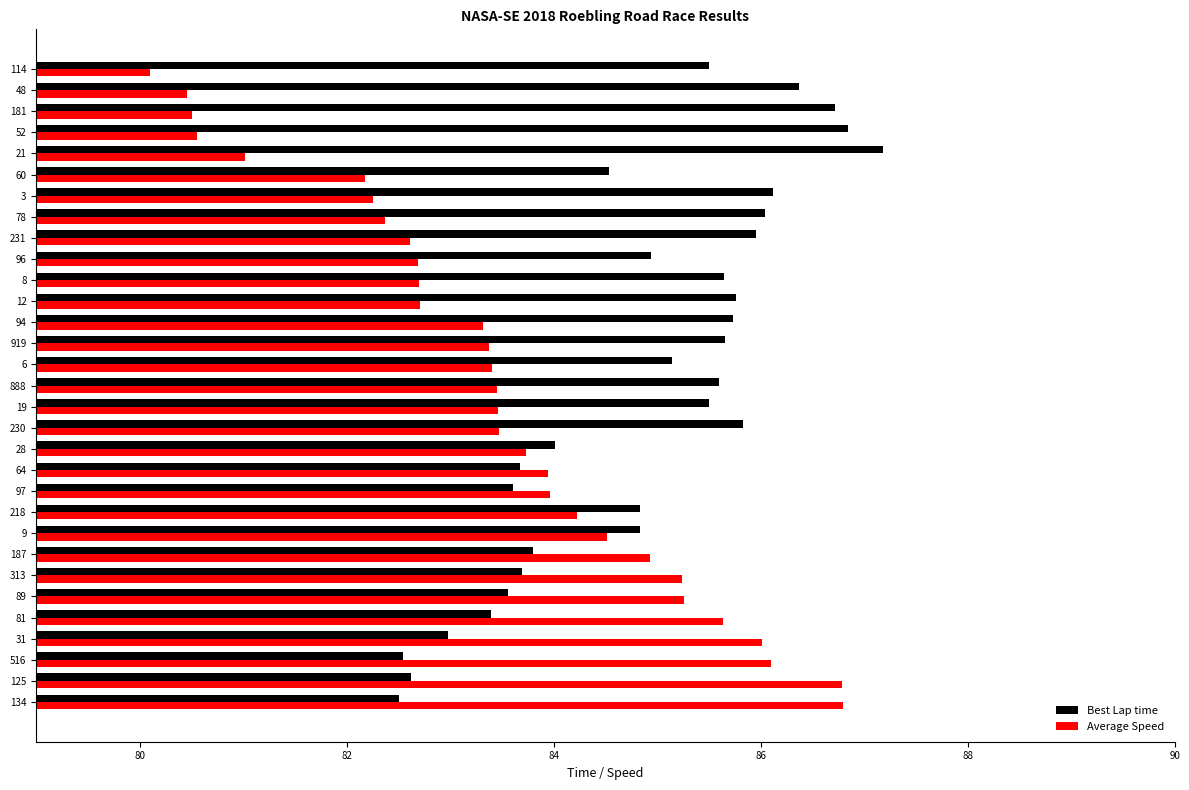

How many distinct data groups are displayed?

2